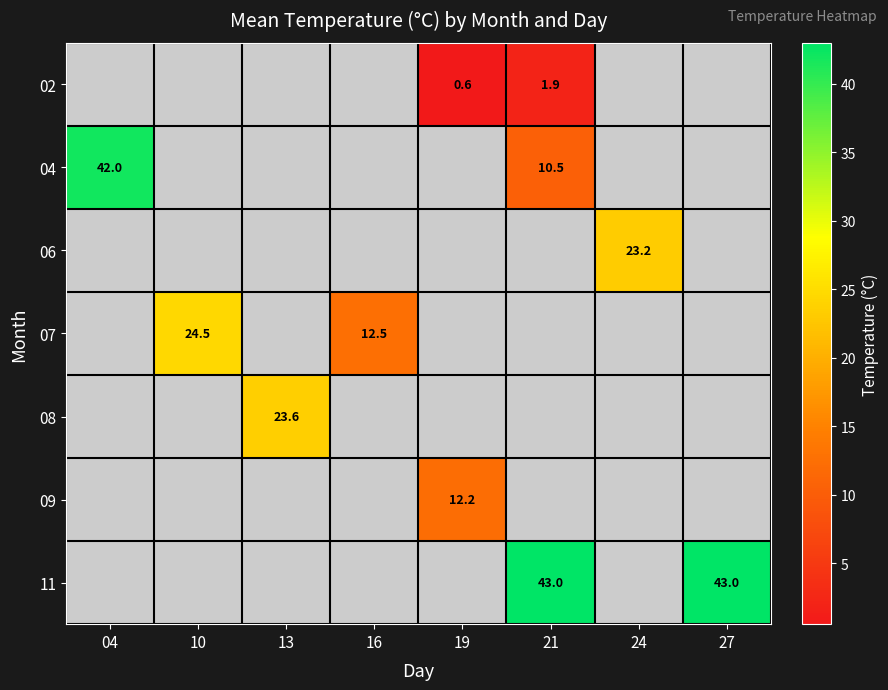

Rank the categories by 02 value from highest to lowest.

21, 24, 27, 04, 10, 13, 16, 19